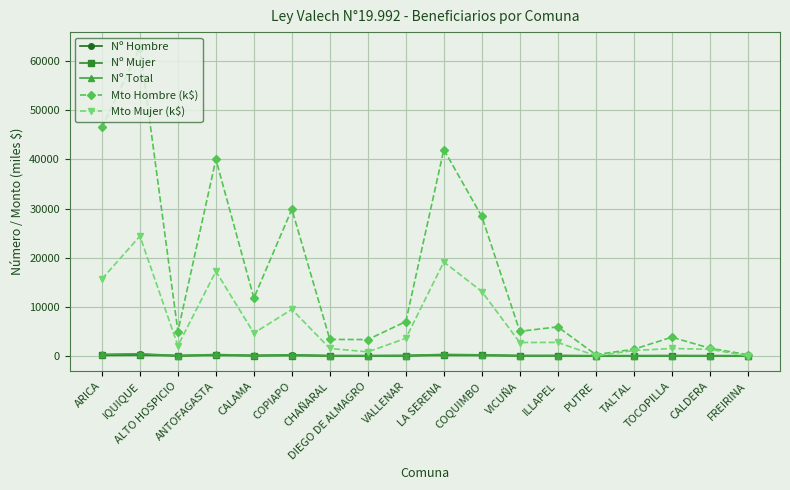

What is the spread (max minus min) of values at ANTOFAGASTA?

39939